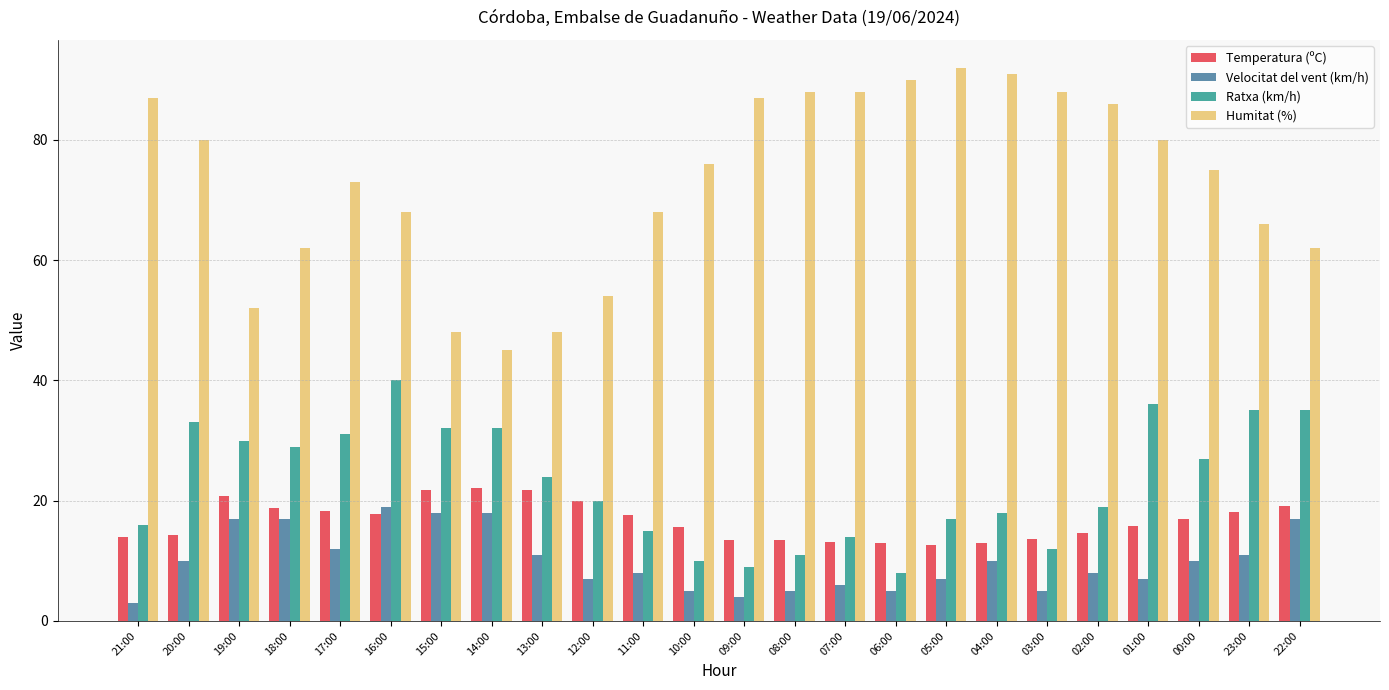

What is the average value of the Ratxa (km/h) series?

23.0